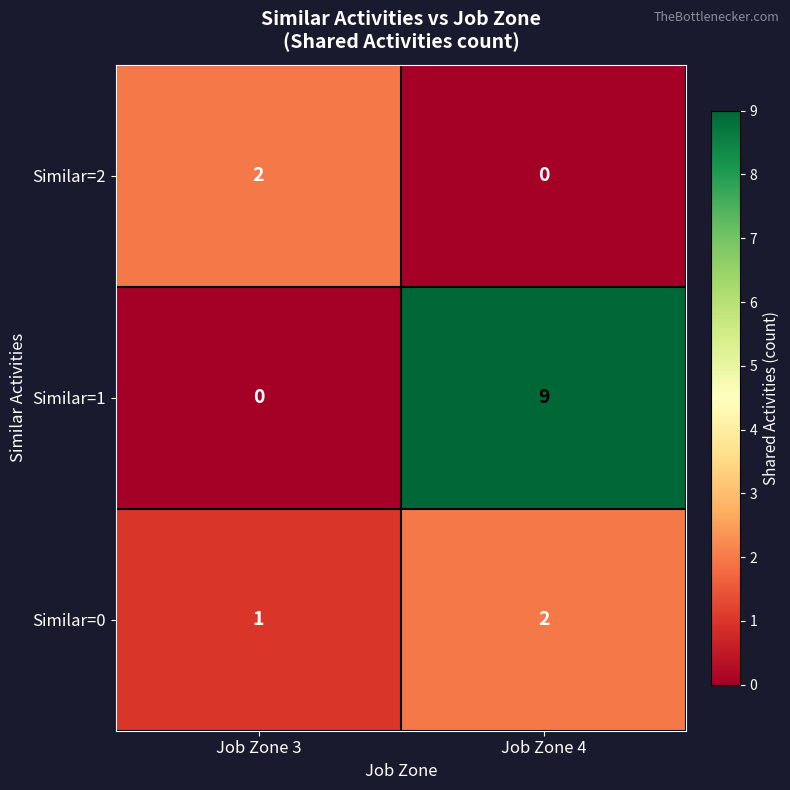

At Job Zone 3, list the series in order from largest to smallest.

Similar=2, Similar=0, Similar=1